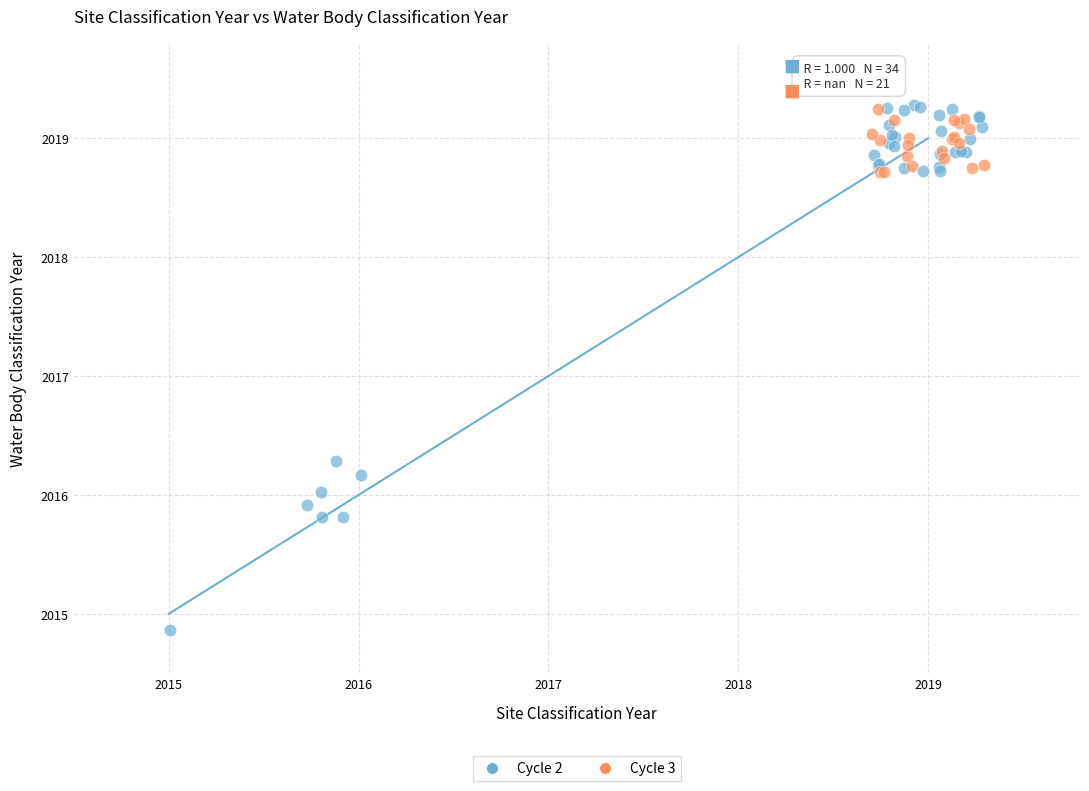

Which series reaches the minimum Y coordinate?

Cycle 2